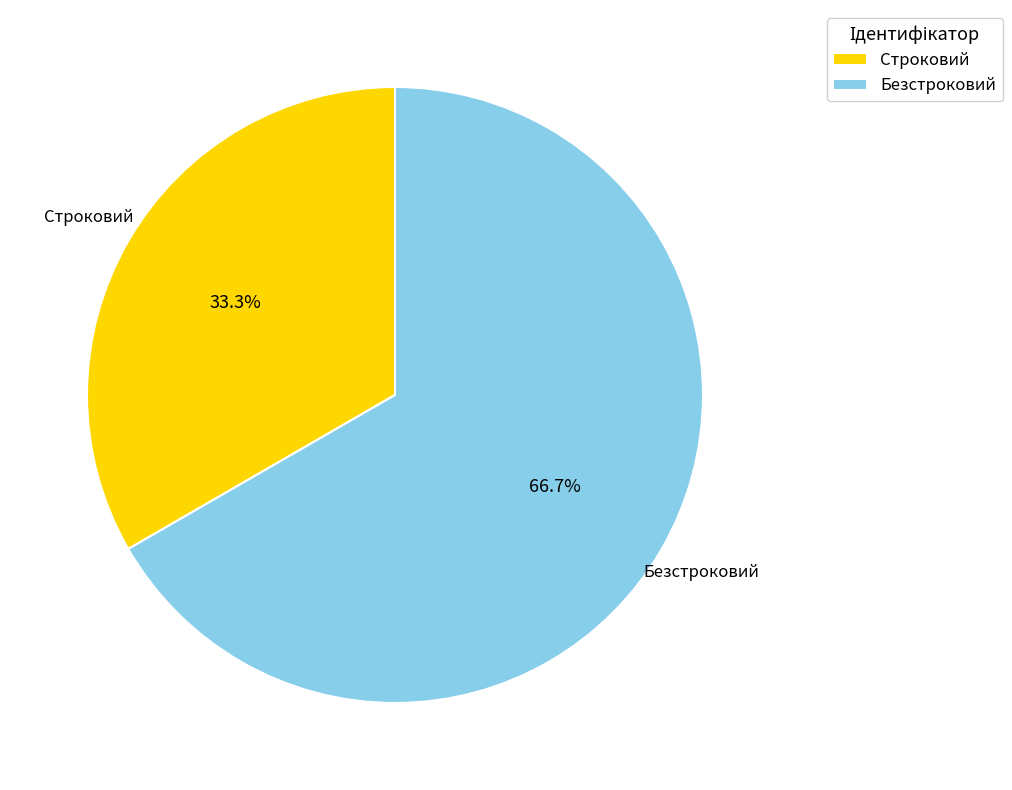

What is the ratio of the value at Строковий to the value at Безстроковий?

0.5